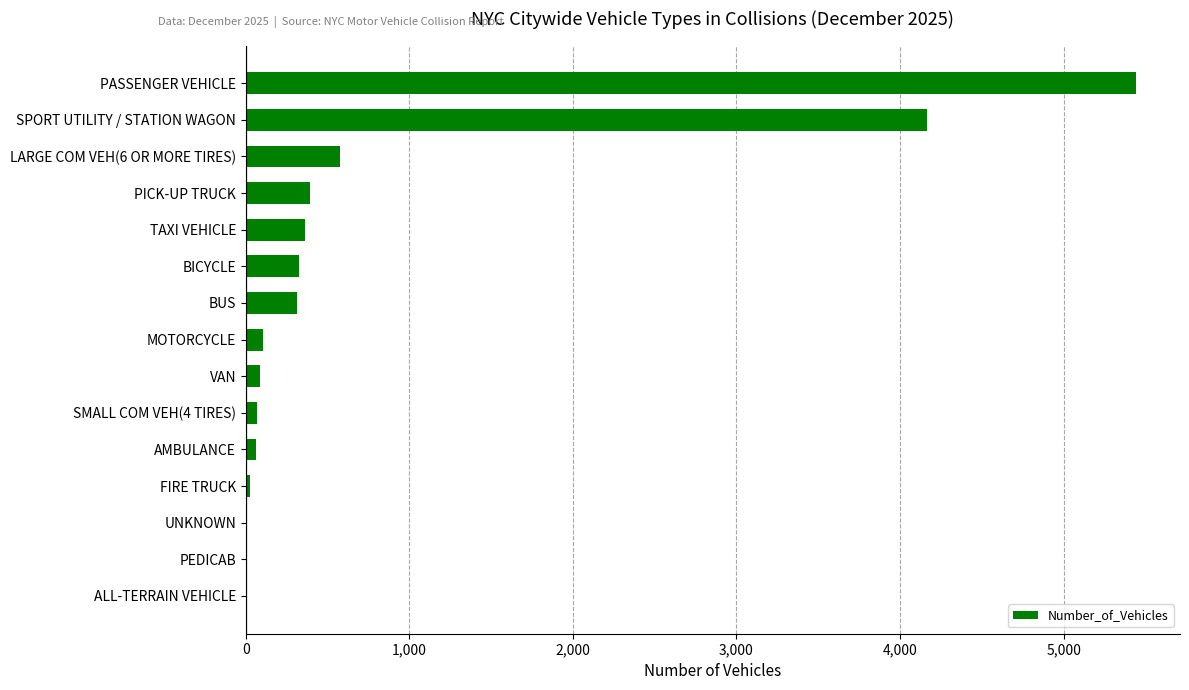

The chart shows a value of 509 at BUS. True or false?

False